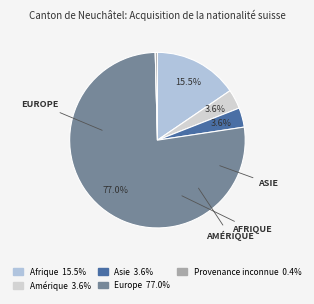

To the nearest percent, what is the difference between the largest and smallest slice percentages?

77%